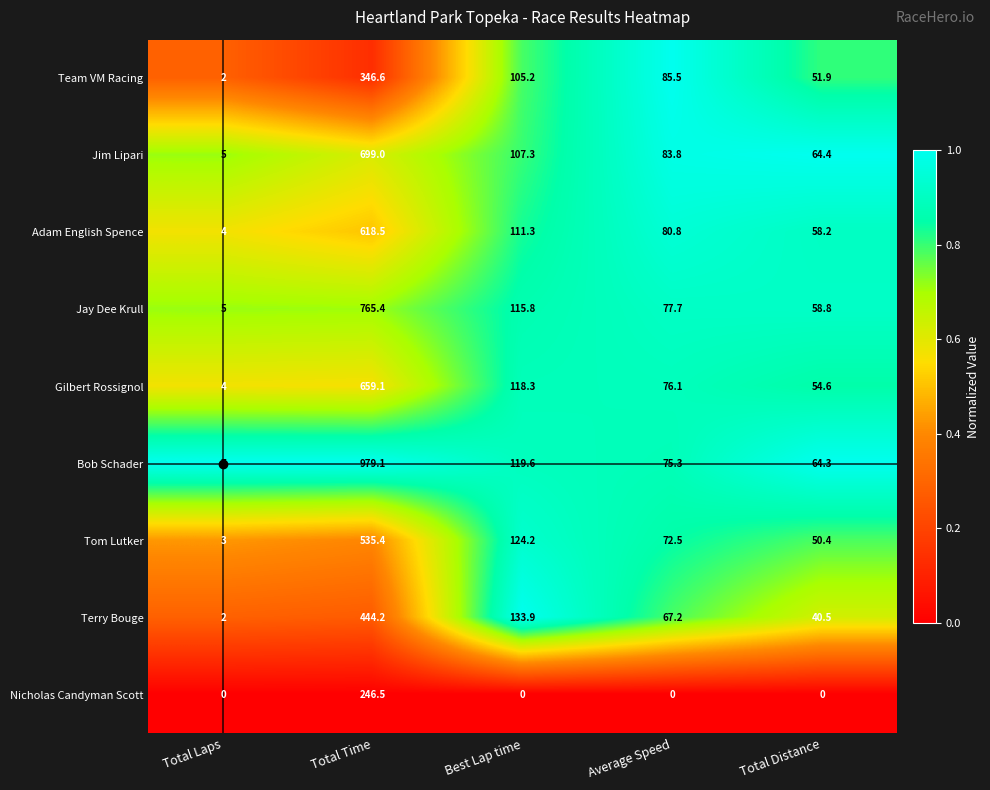

Between Total Laps and Average Speed, which series saw the biggest shift?

Team VM Racing